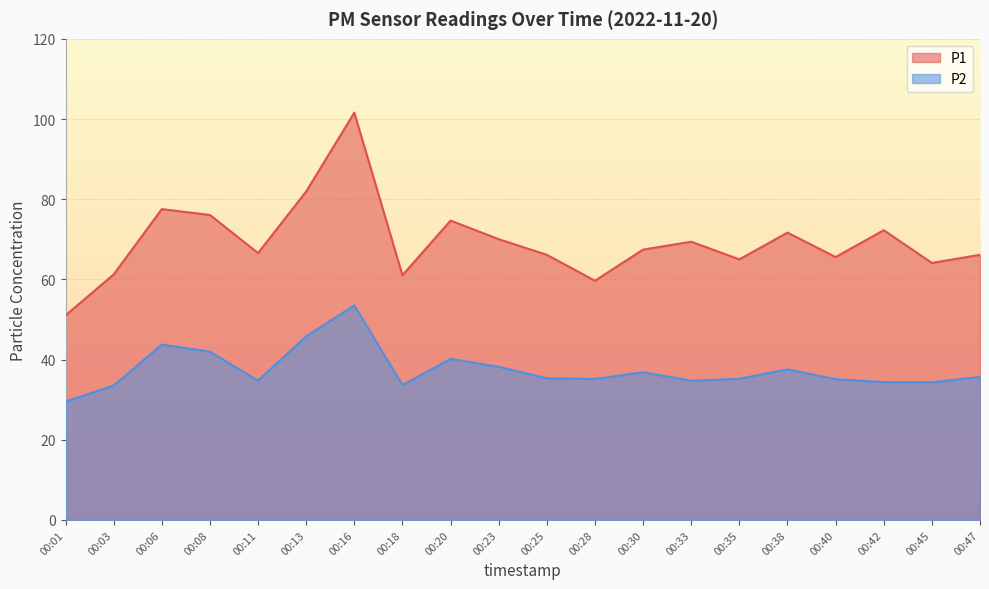

What is the difference between the maximum and minimum values in the P1 series?

50.6